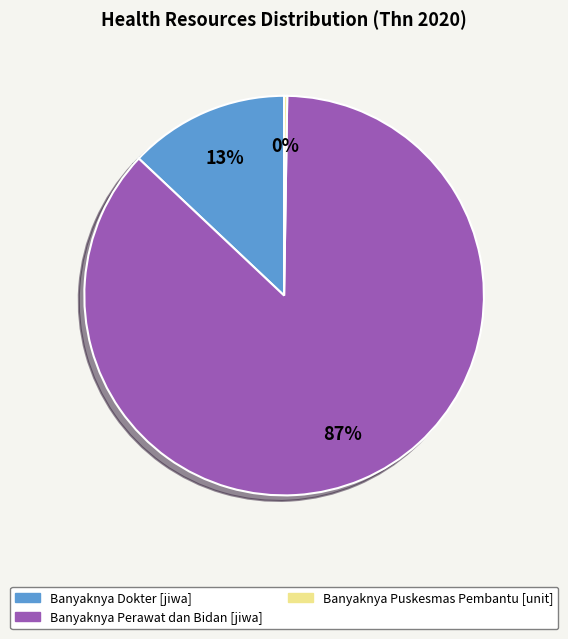

Is it true that Banyaknya Perawat dan Bidan [jiwa] is 74% of the pie?

False